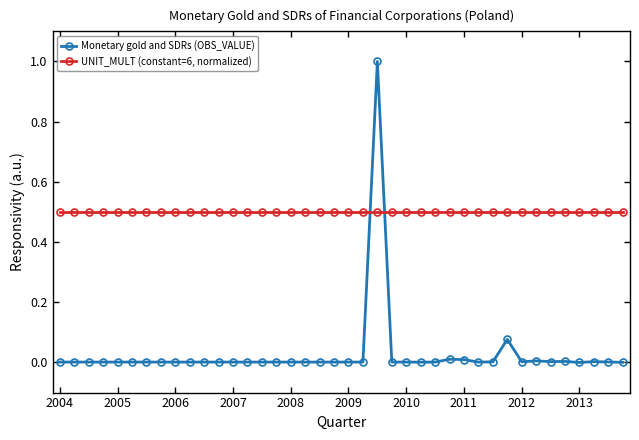

Count the number of data series in this chart.

2